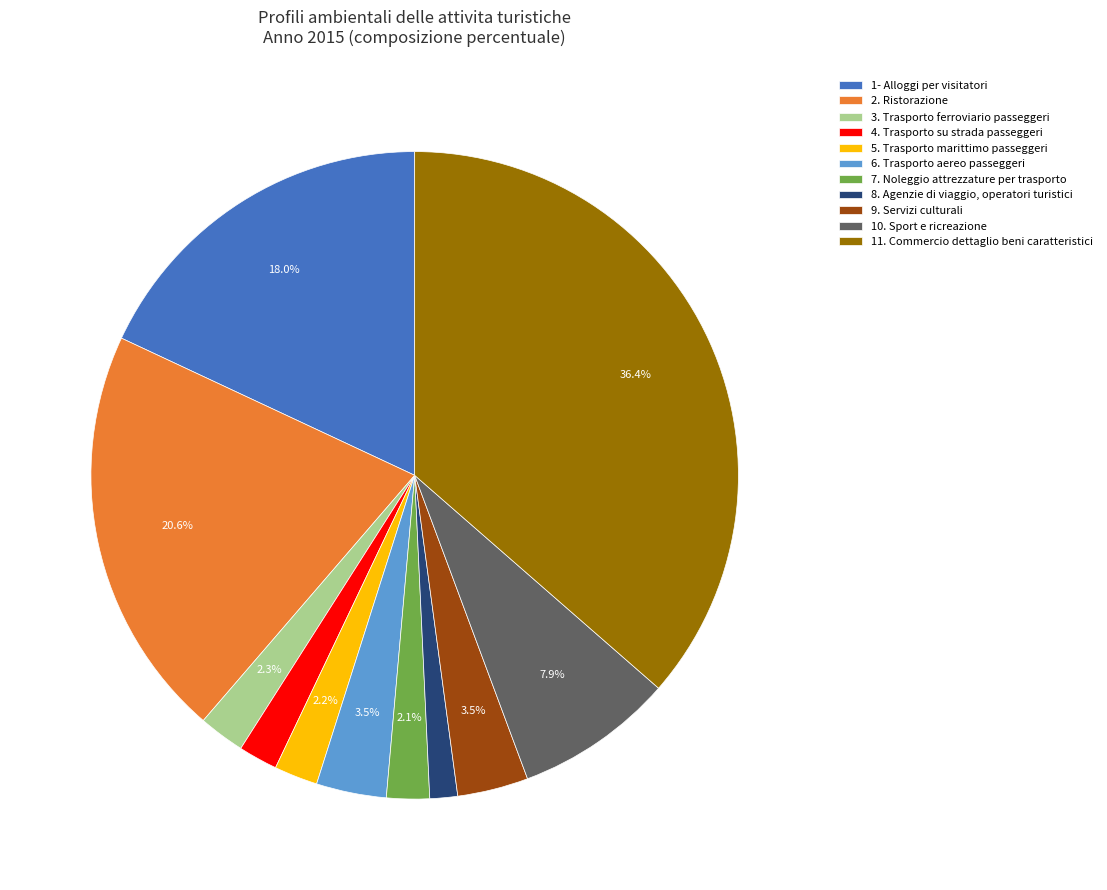

Which category has the biggest portion of the pie?

11. Commercio dettaglio beni caratteristici